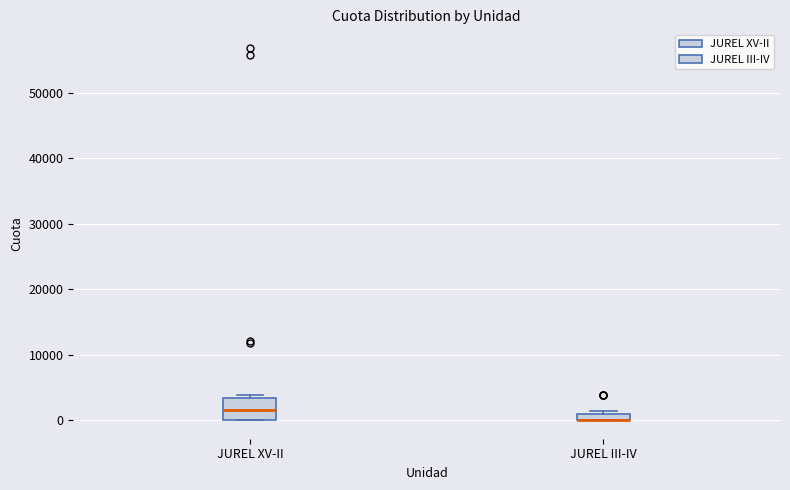

Where is the lower edge of the box for JUREL XV-II on the y-axis? The values are not printed on the chart, so give them approximately, as read against the axis.

0